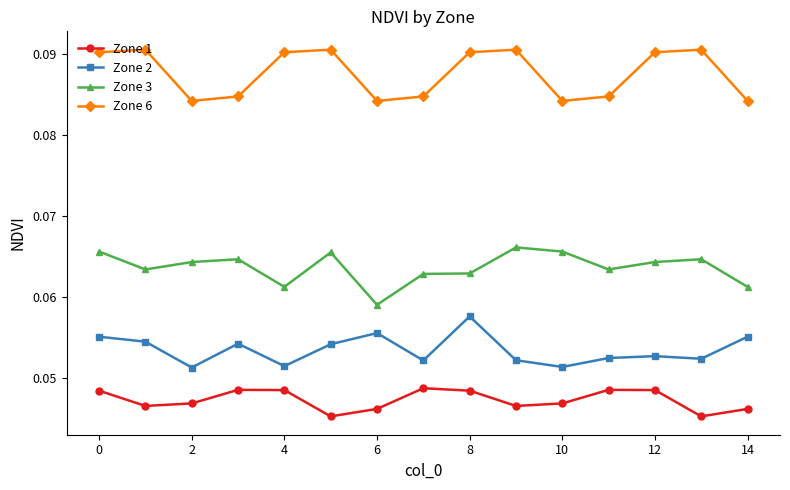

True or false: Zone 2 and Zone 1 cross at least once.

False